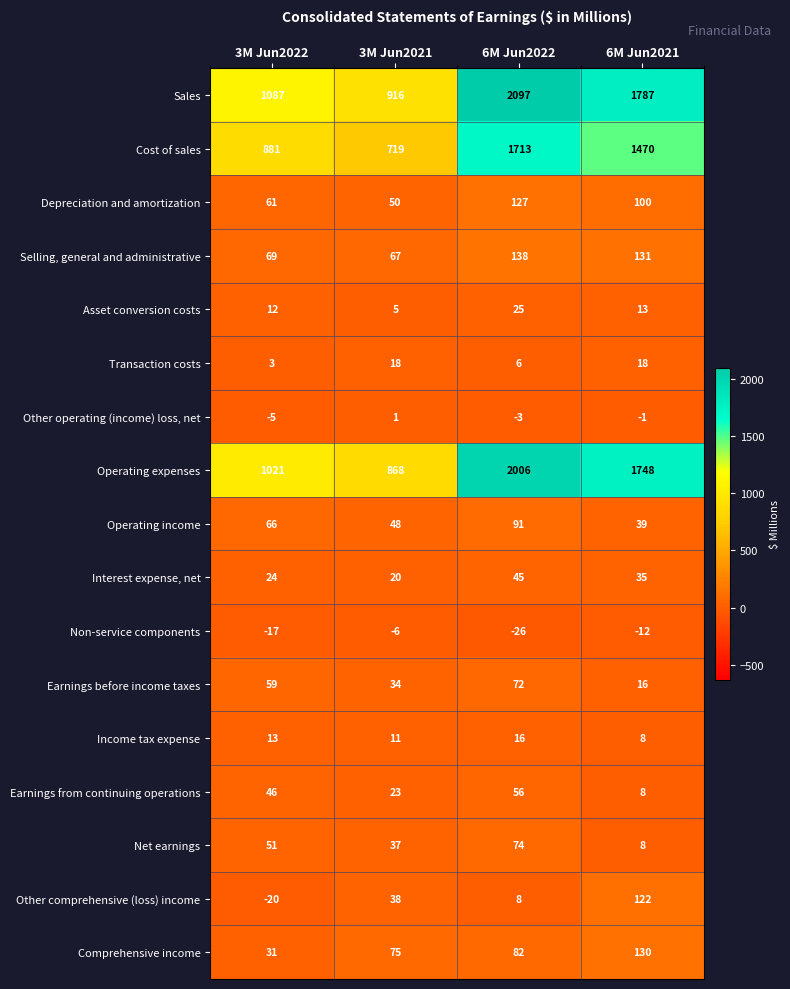

What value does the Net earnings series have at 3M Jun2021?

37